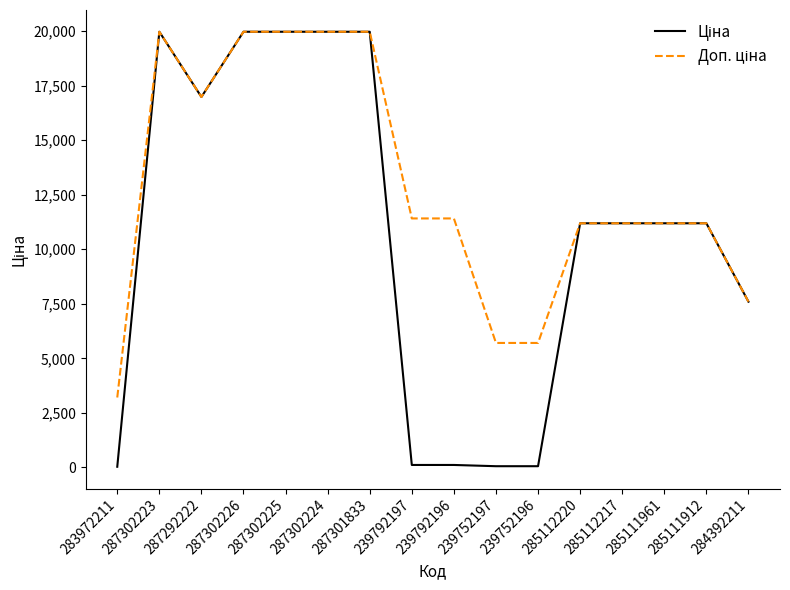

What is the total value across all series at 287301833?

39928.3